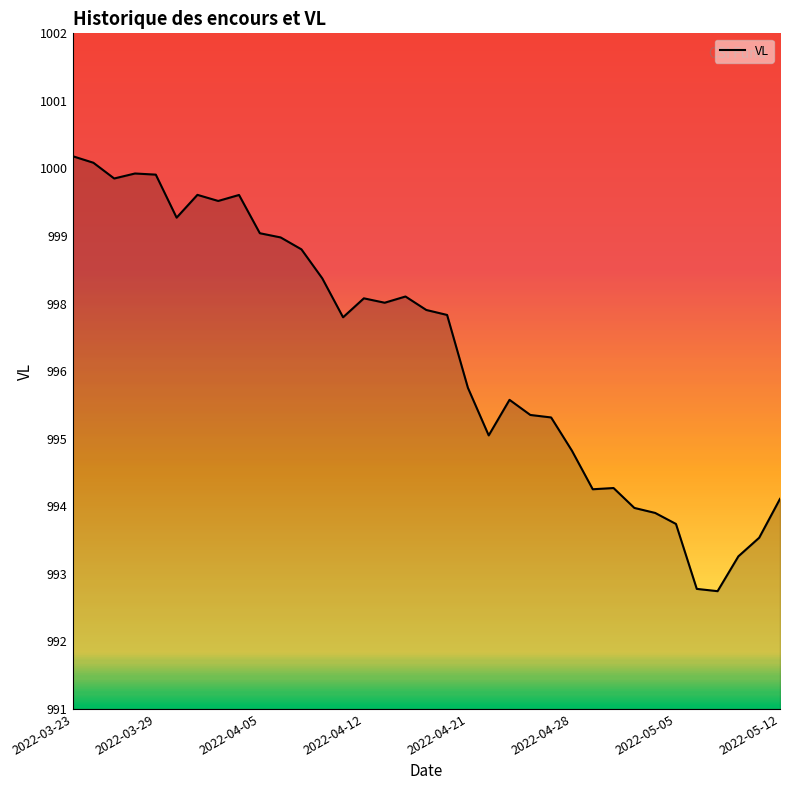

Is this an area chart (filled region under the line)?

Yes